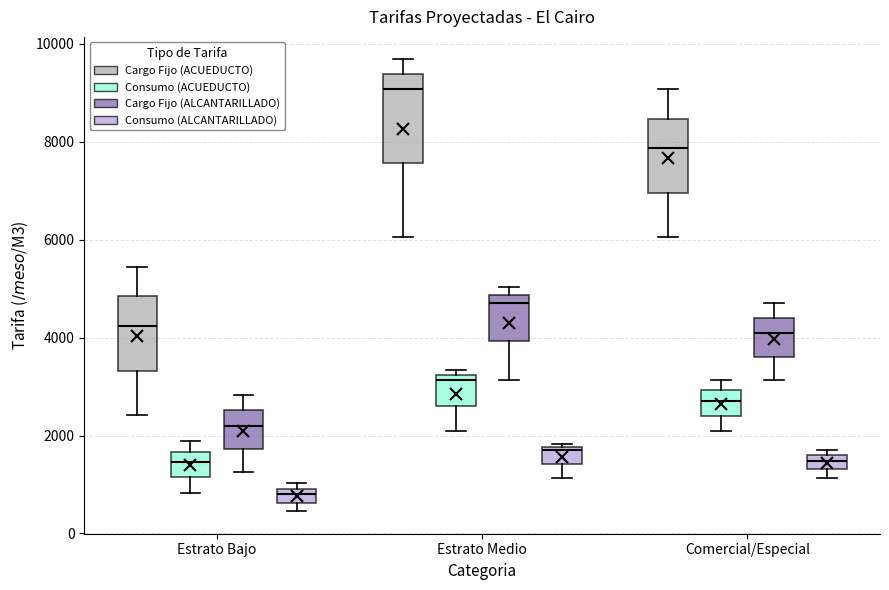

Where is the upper edge of the box for Comercial/Especial (Consumo (ALCANTARILLADO)) on the y-axis? The values are not printed on the chart, so give them approximately, as read against the axis.

1600